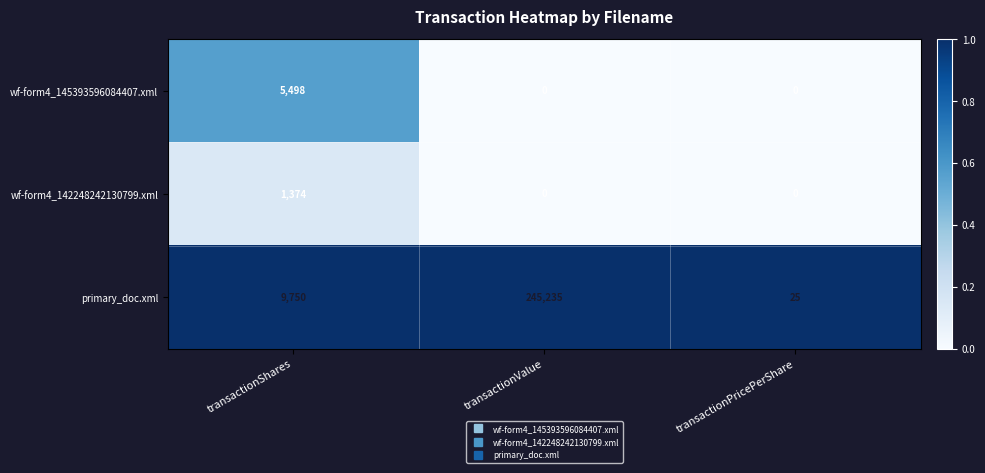

Between transactionShares and transactionValue, which series saw the biggest shift?

primary_doc.xml